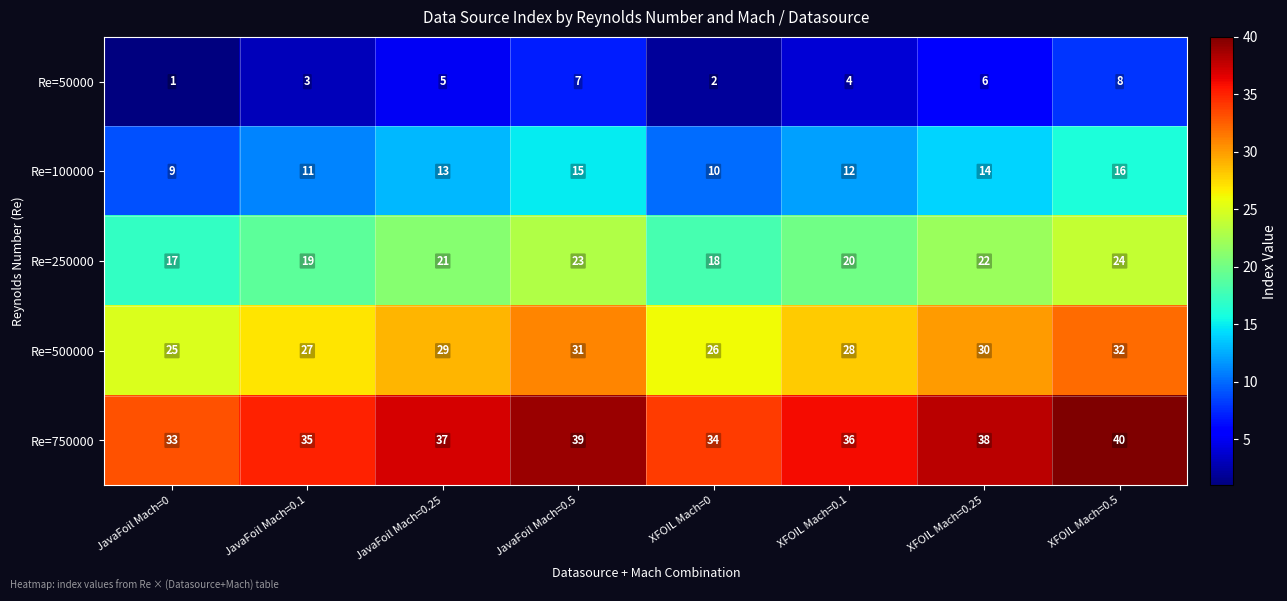

Is it true that Re=250000 equals 19 at JavaFoil Mach=0.1?

True